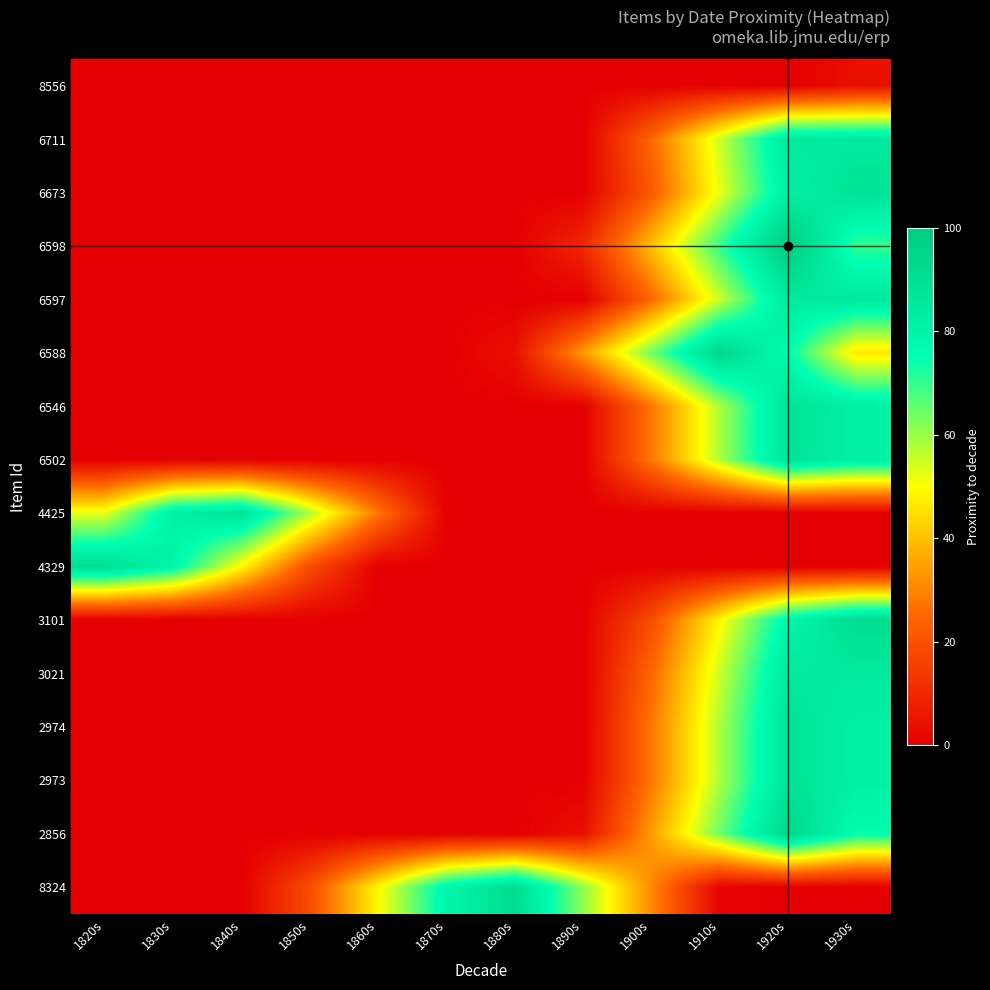

How many series are shown in this chart?

16